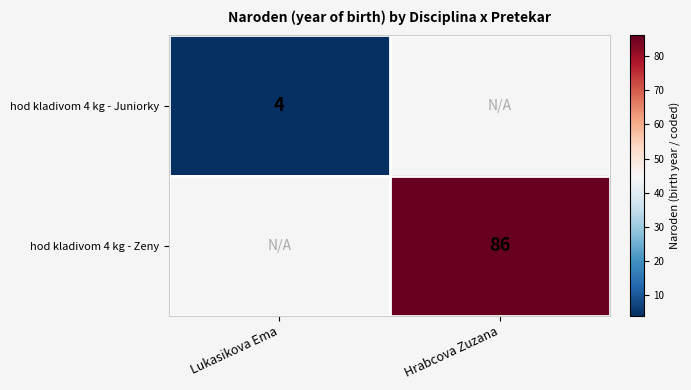

Between Lukasikova Ema and Hrabcova Zuzana, which is larger?

Hrabcova Zuzana